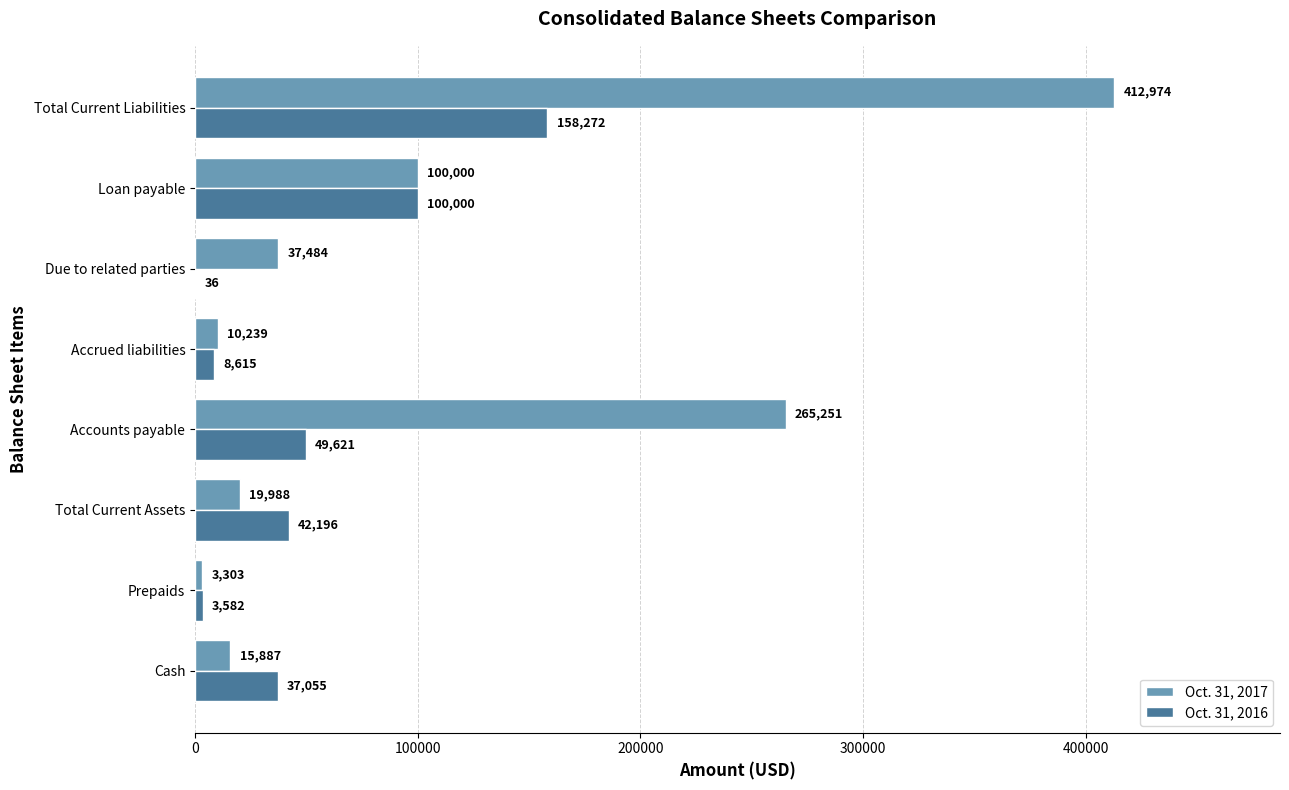

At which category is the sum across all series the highest?

Total Current Liabilities